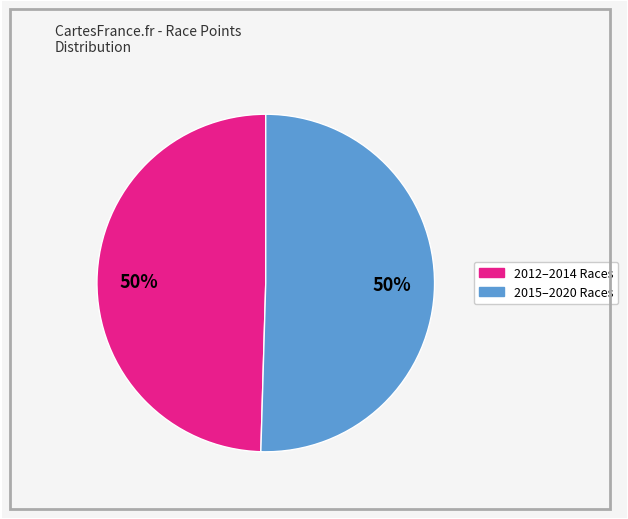

To the nearest percent, what is the average slice percentage?

50%